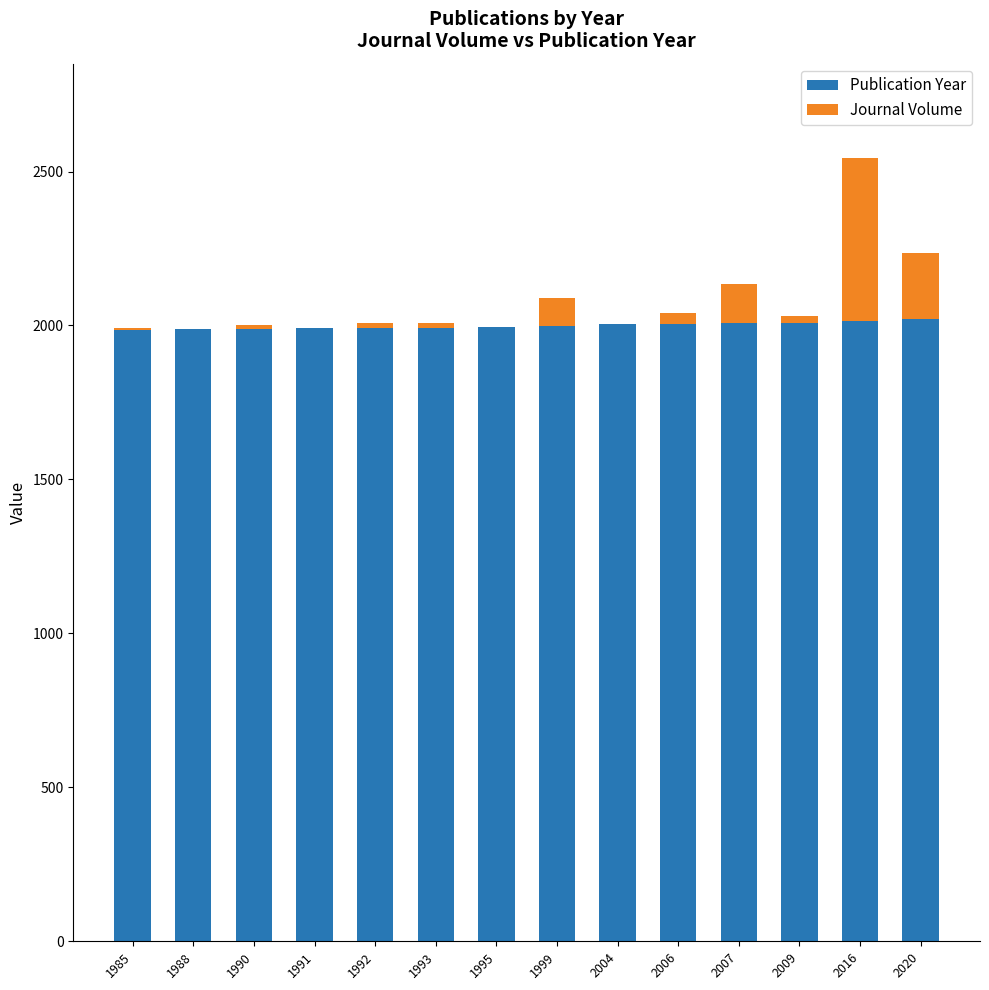

The Publication Year series shows 1990 at 1990. True or false?

True